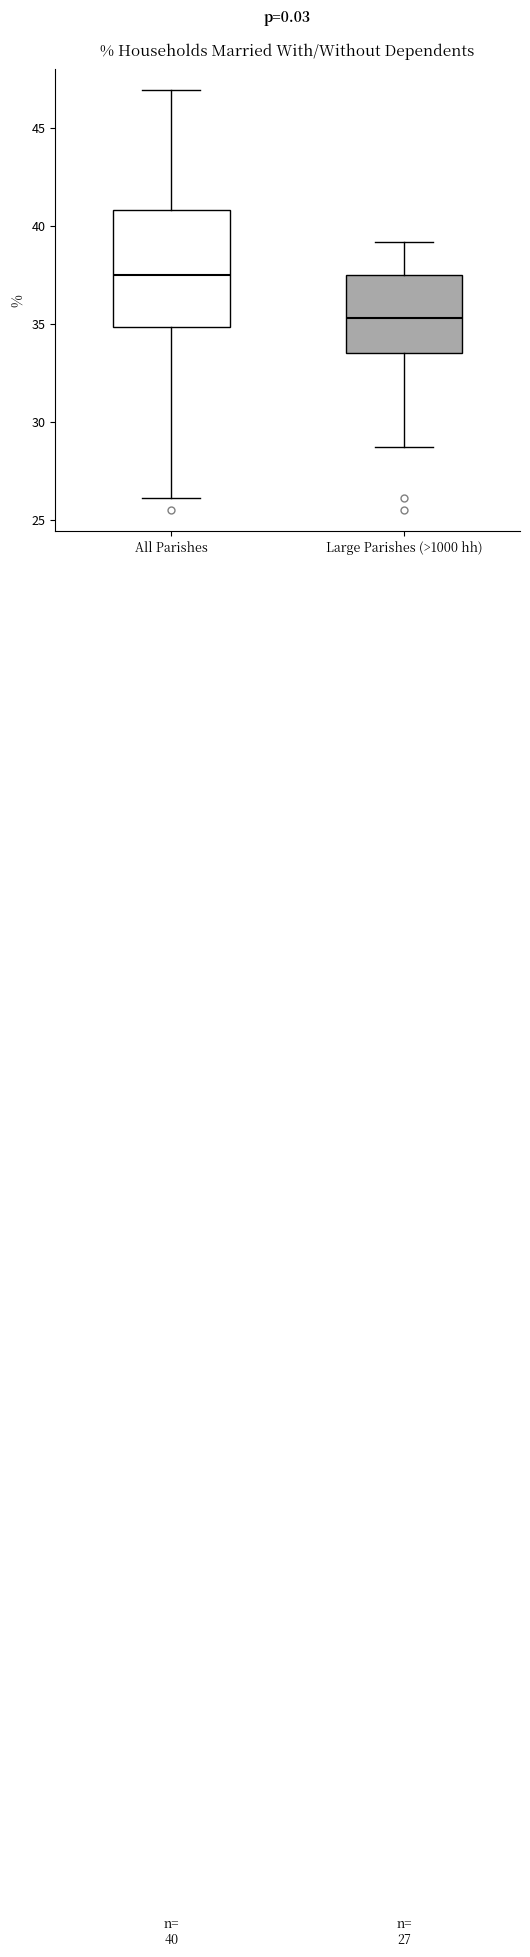

Which box has the highest median line?

All Parishes